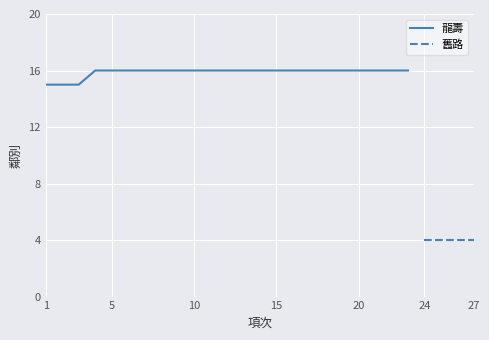

What is the average value?

16